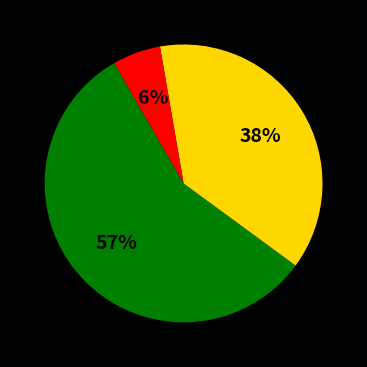

To the nearest percent, what is the average slice percentage?

33%